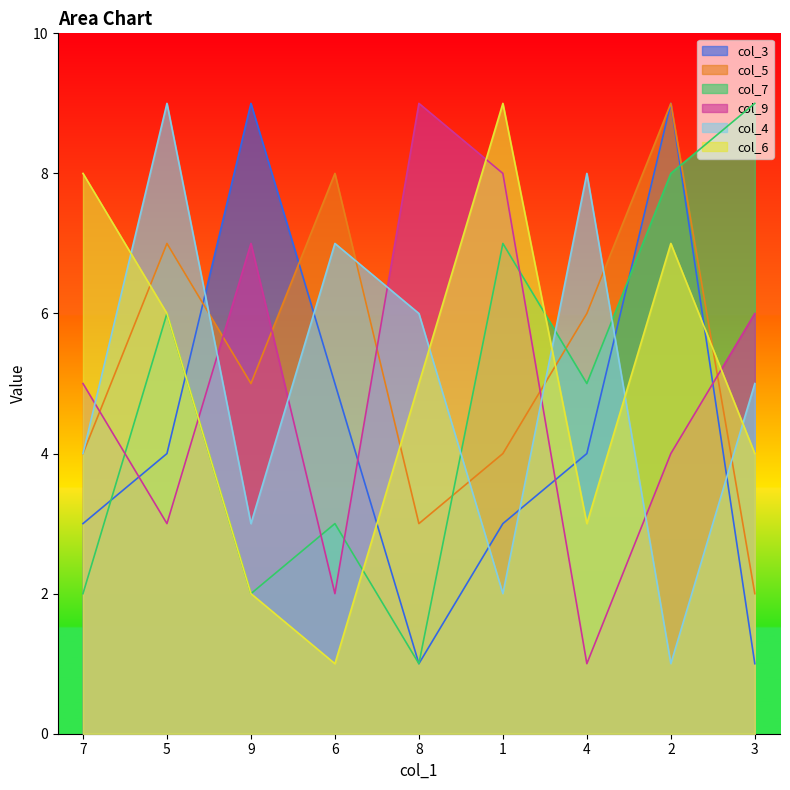

How many intersections are there between col_6 and col_7?

2